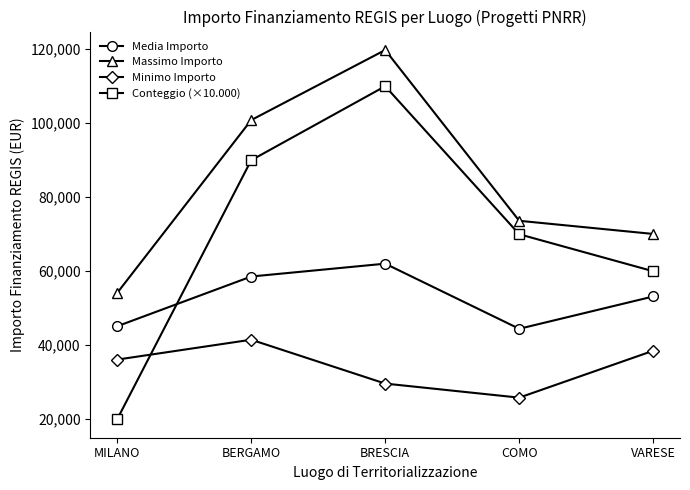

How many data points in Minimo Importo are less than 36123?

2